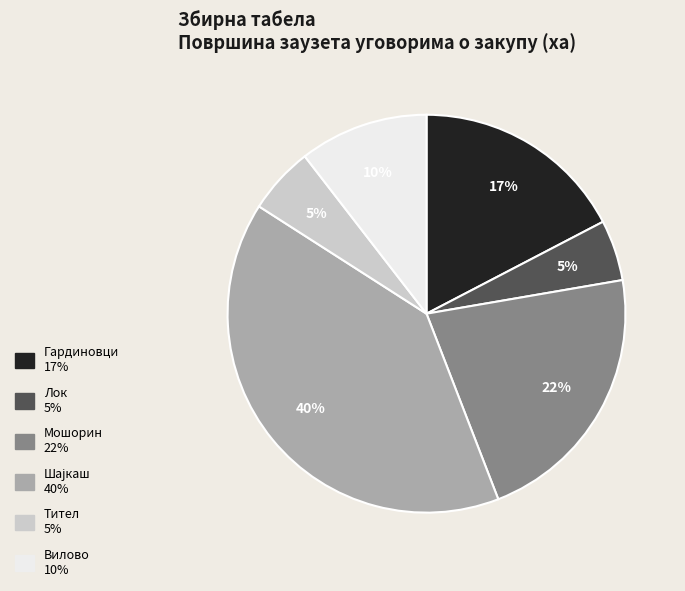

Approximately how many times larger is the value at Тител compared to Вилово?

0.5